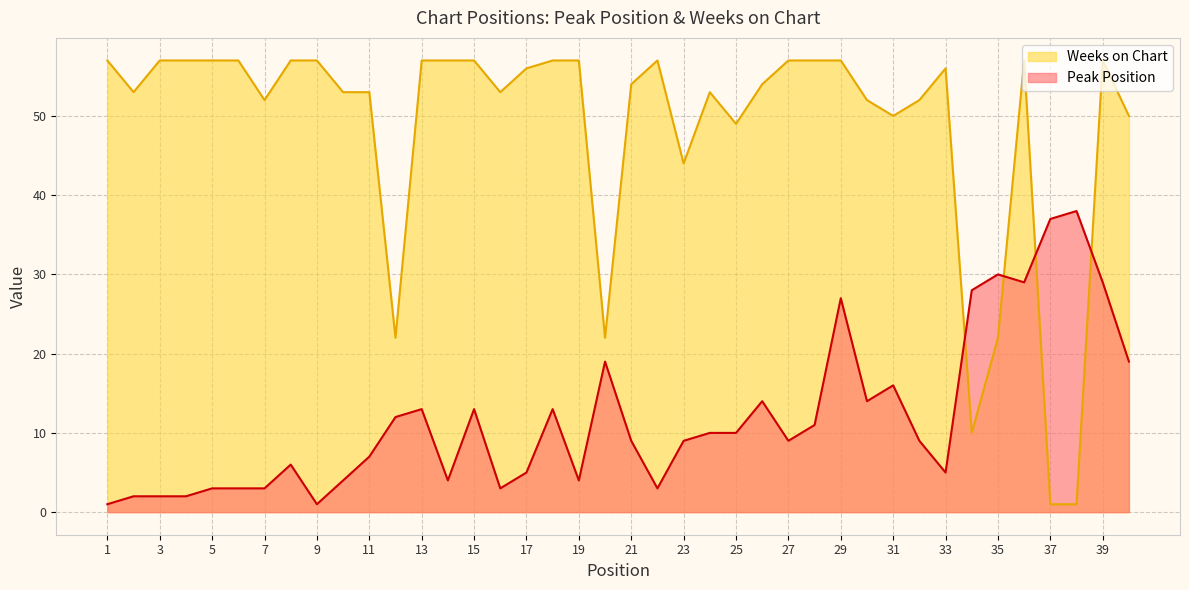

At which category does Weeks on Chart reach its first local peak?

22